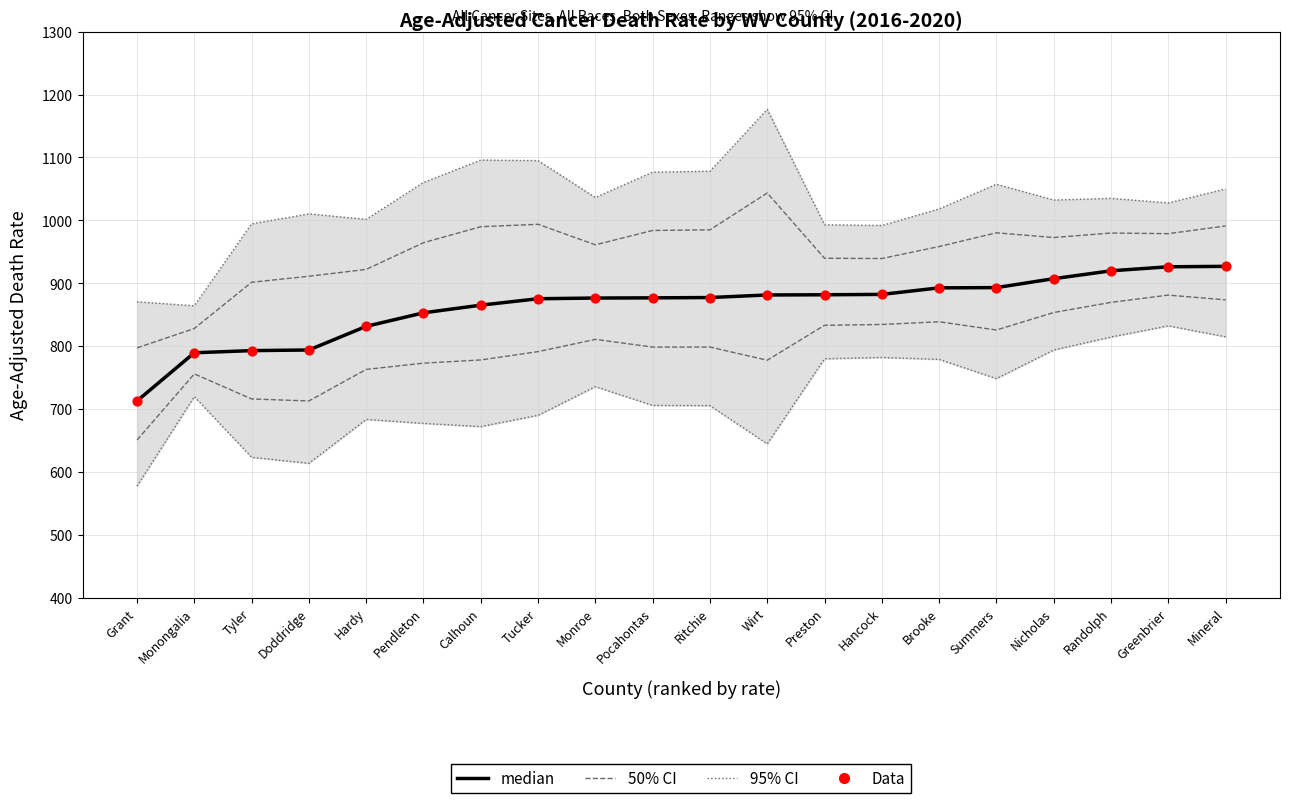

What are all the series names shown in the legend?

50% CI, 95% CI bounds, median, Data